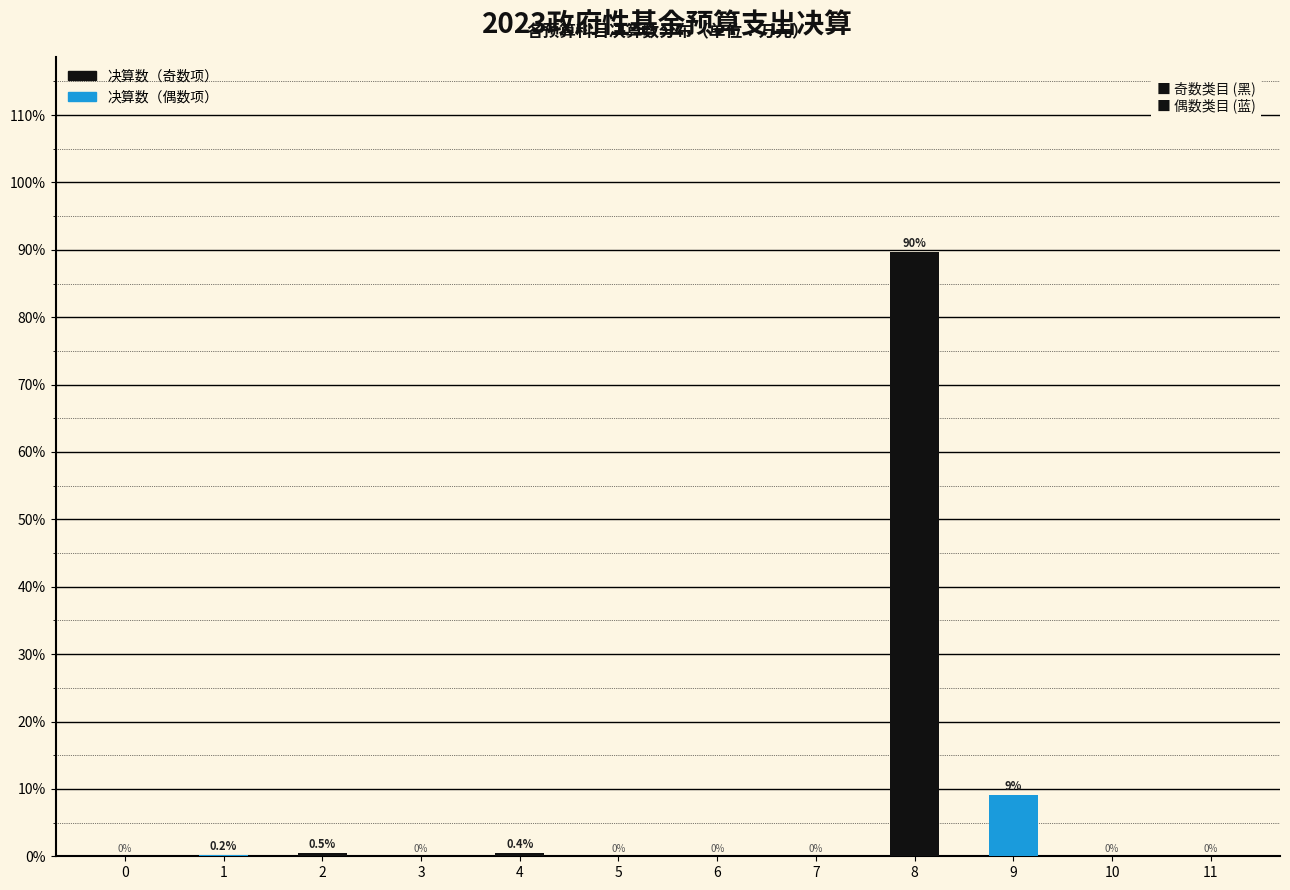

Which category has the highest value across all series?

8